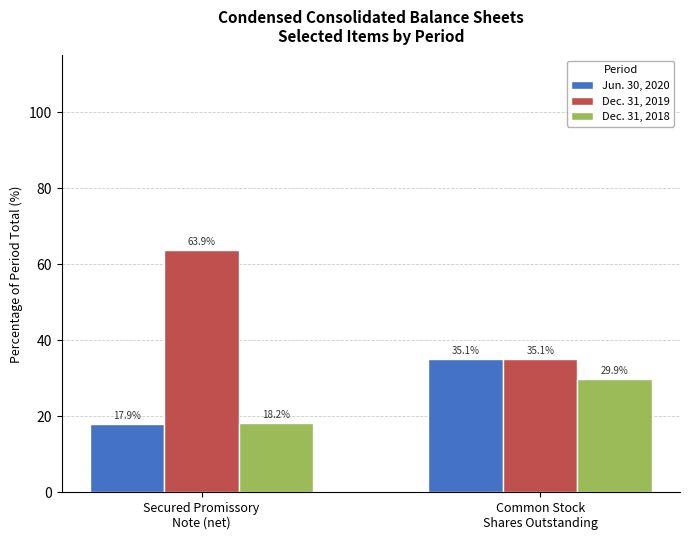

The Dec. 31, 2019 series shows 100.1 at Secured Promissory
Note (net). True or false?

False